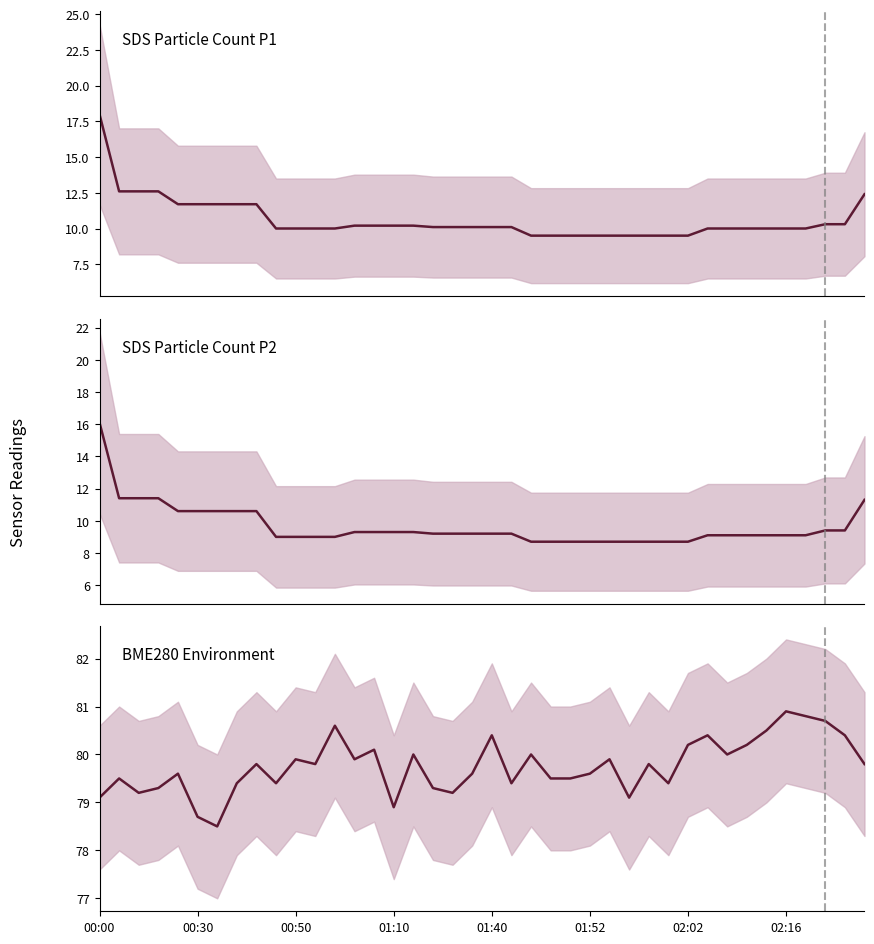

What is the difference between the second highest and second lowest values in the SDS_P1 series?

3.1